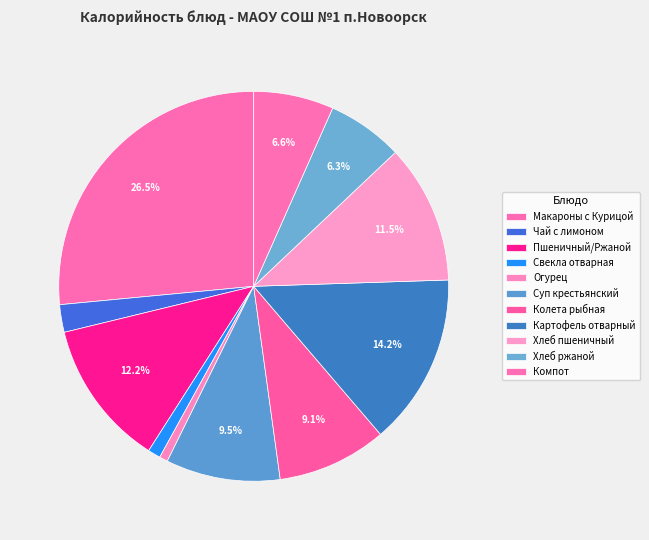

Combined, what portion of the pie is Свекла отварная and Компот?

7.7%